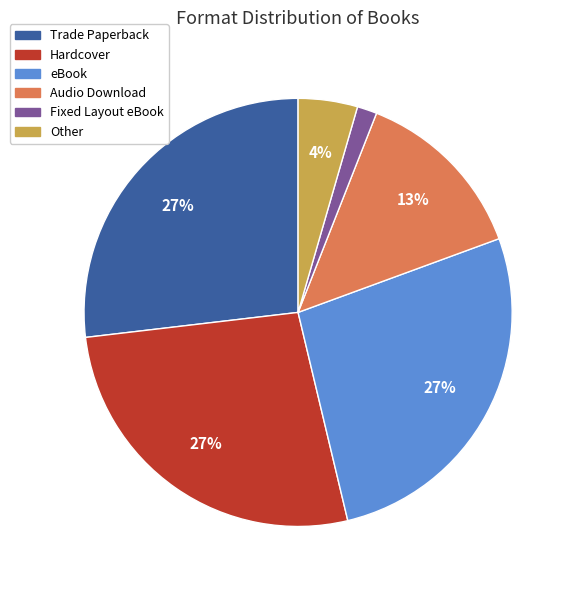

How many segments does this pie chart have?

6